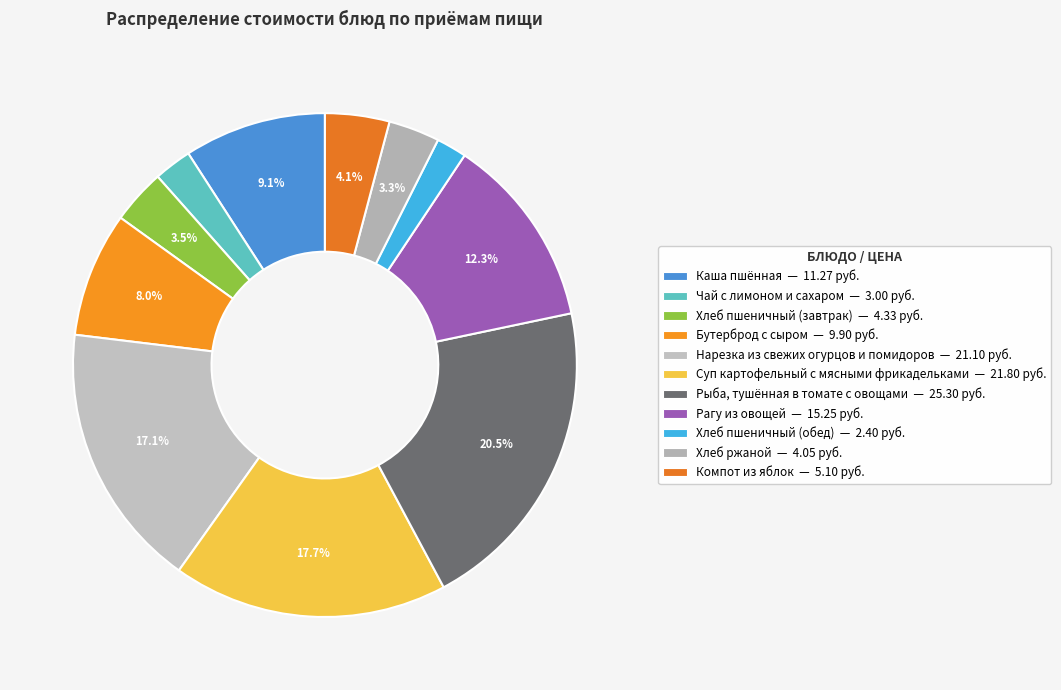

To the nearest percent, what portion does Рагу из овощей represent?

12%